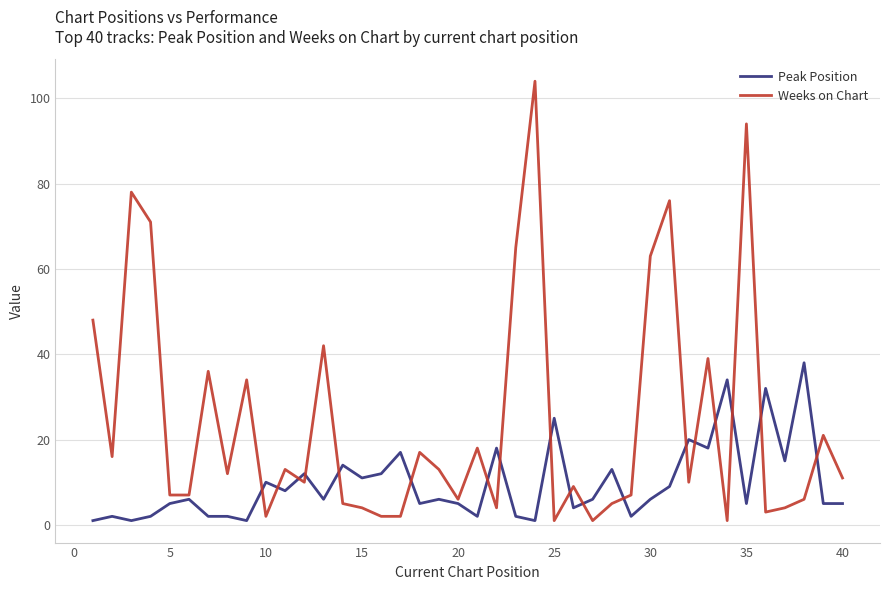

Rank the series by their average value, from highest to lowest.

Weeks on Chart, Peak Position